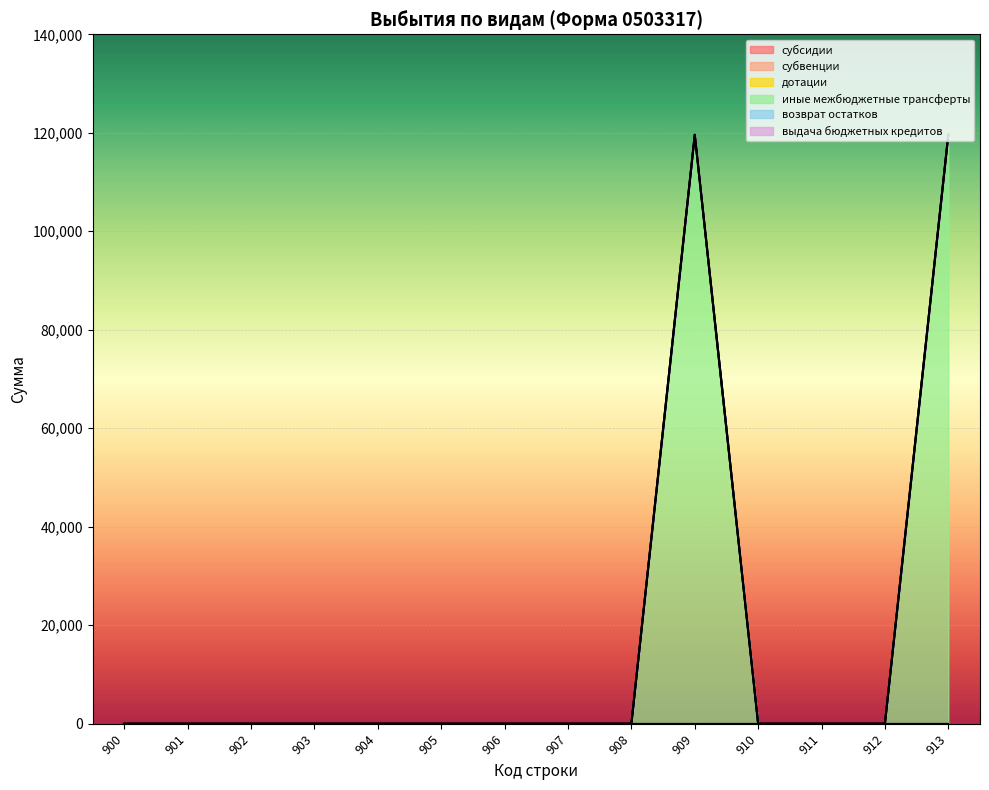

At which category does the chart reach its minimum across all series?

900